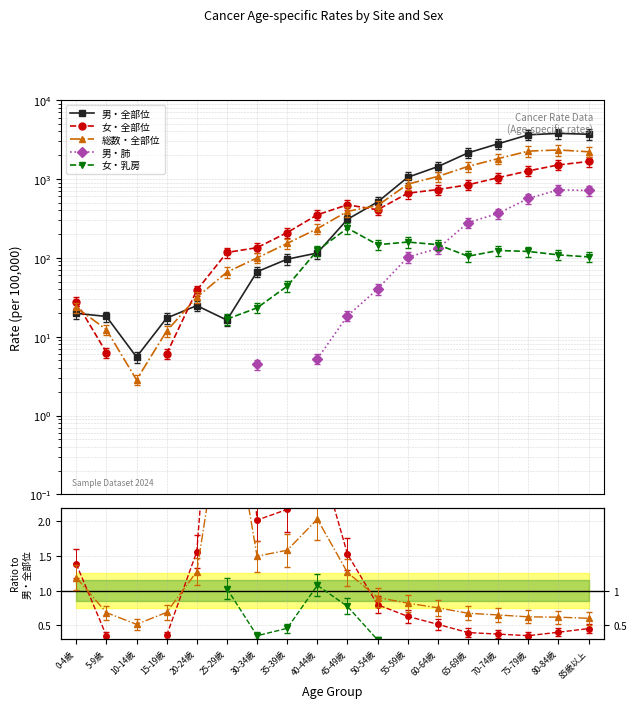

How many intersections are there between 男・肺 and 女・乳房?

1